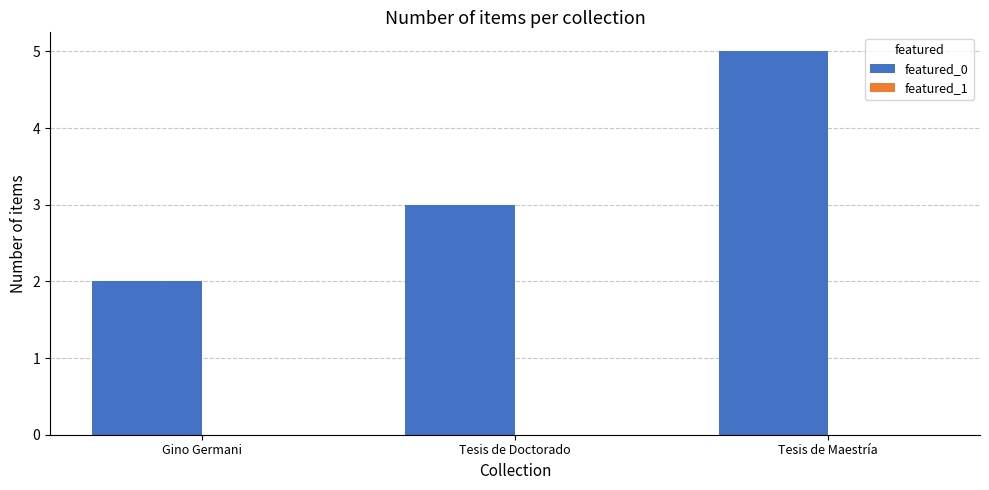

Rank the categories by value from highest to lowest.

Tesis de Maestría, Tesis de Doctorado, Gino Germani